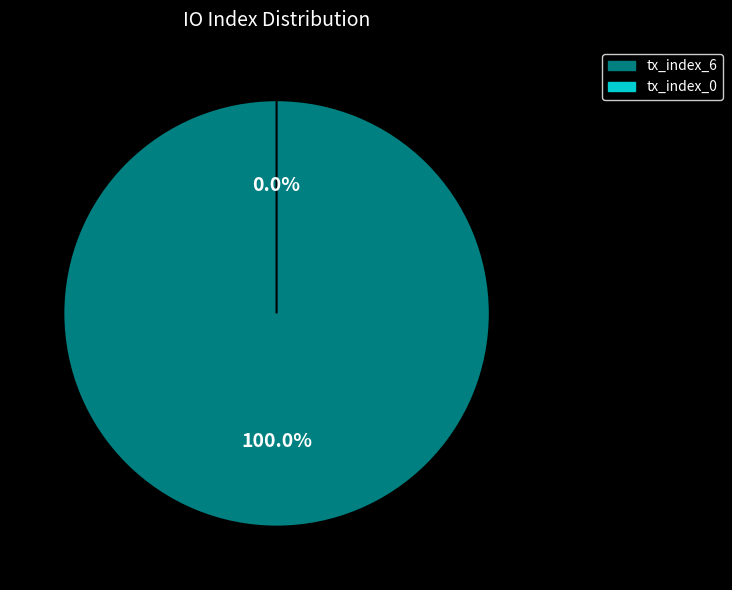

Is it true that tx_index_6 is 100% of the pie?

True